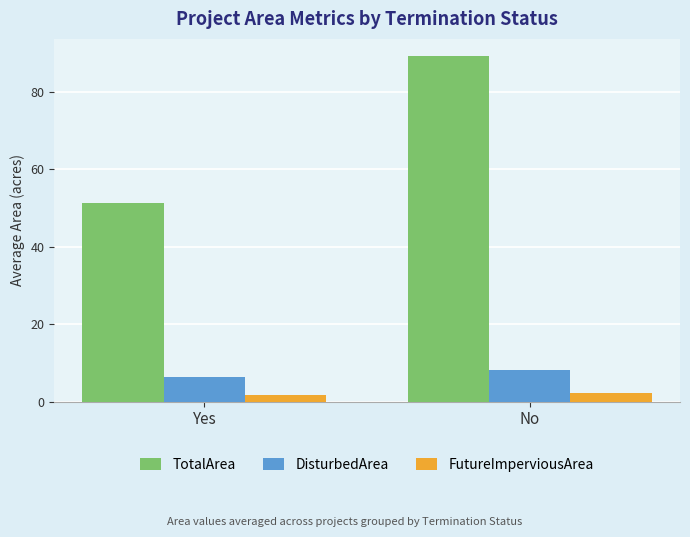

What is the value of the DisturbedArea bar at the 1st from the left?

6.4